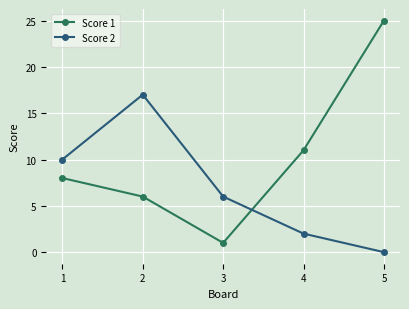

How many interior local peaks does the Score 2 series have?

1